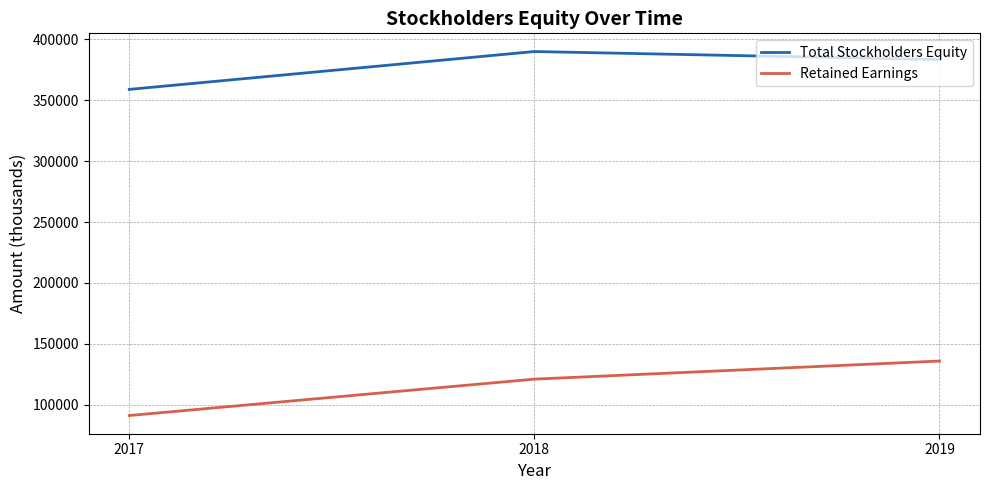

What is the spread (max minus min) of values at 2019?

247364